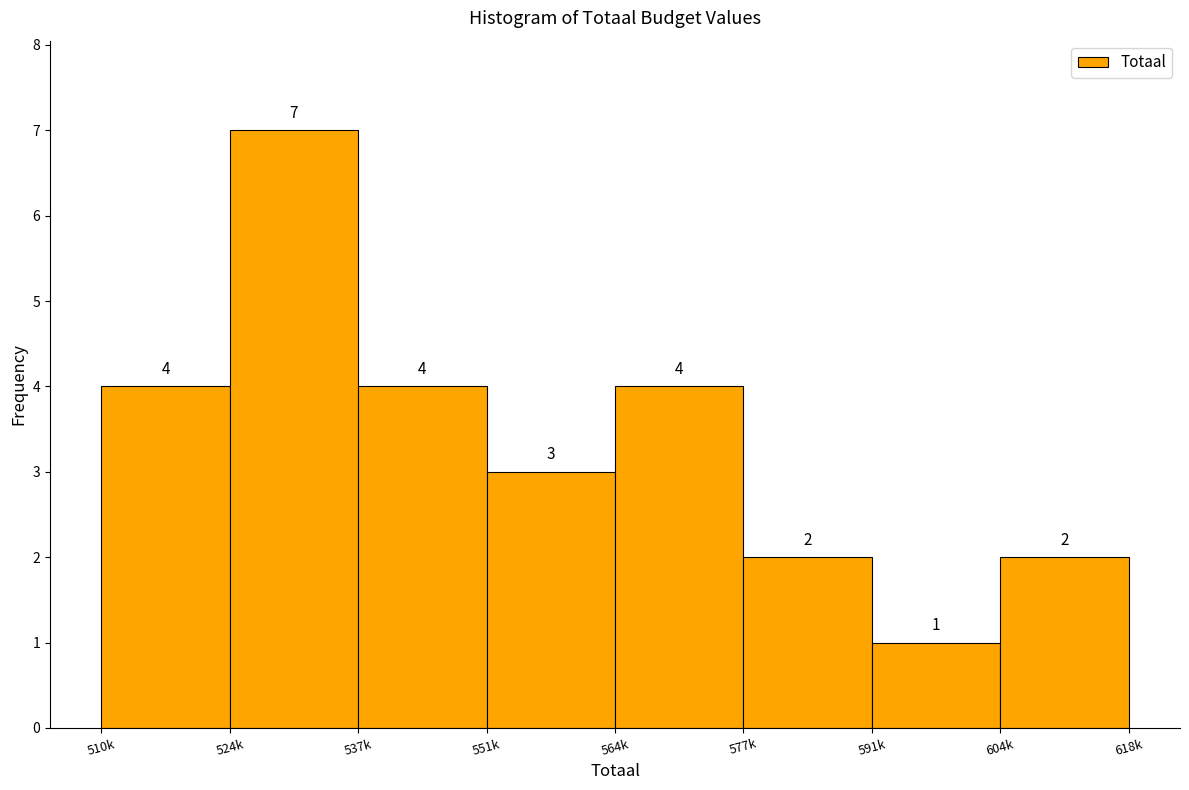

Reading right to left, transcribe all the data shown in this chart.

604k=2	591k=1	577k=2	564k=4	551k=3	537k=4	524k=7	510k=4